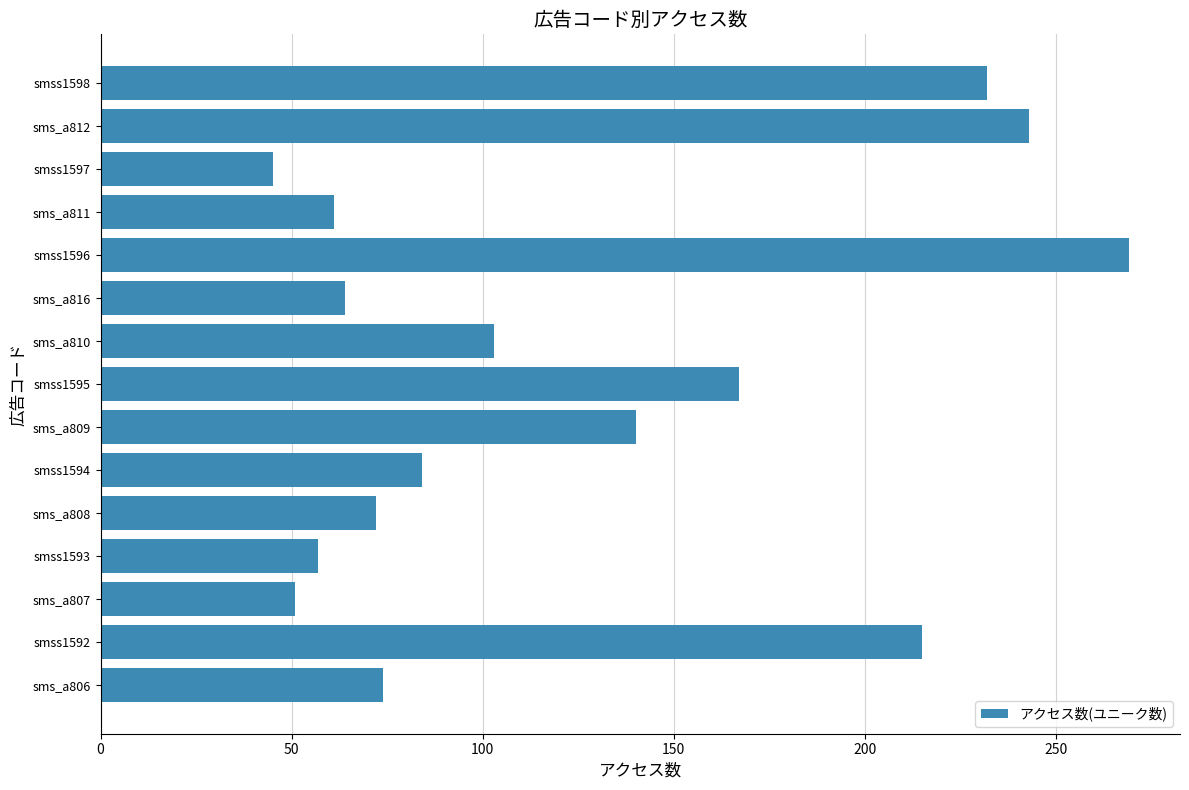

Reading top to bottom, what are all the values shown in this chart?

232	243	45	61	269	64	103	167	140	84	72	57	51	215	74